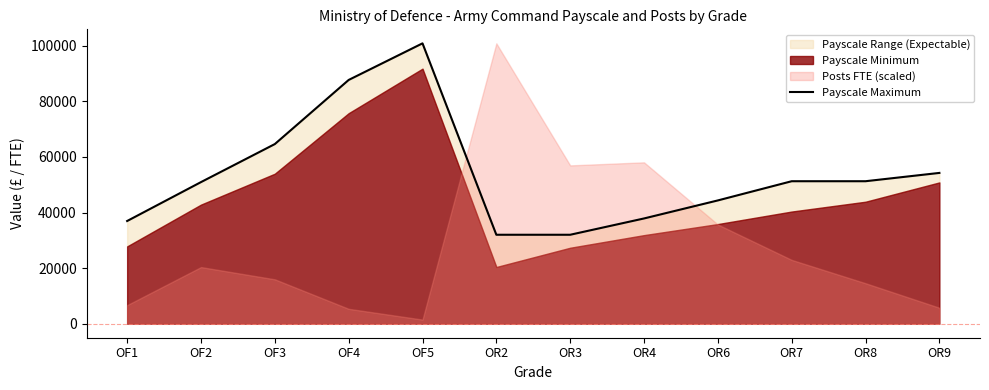

What is the label of the 6th point from the left?

OR2